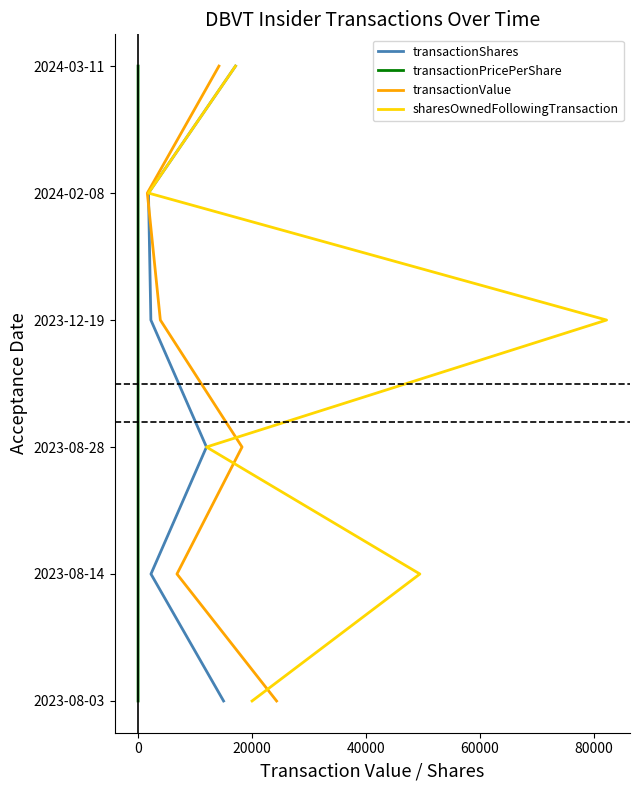

True or false: transactionPricePerShare and transactionValue intersect in this chart.

False